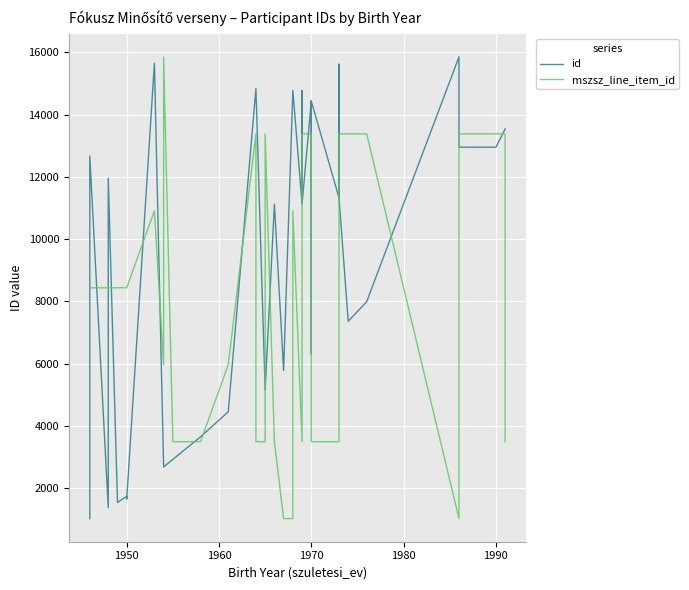

How many data points does each series have?

40